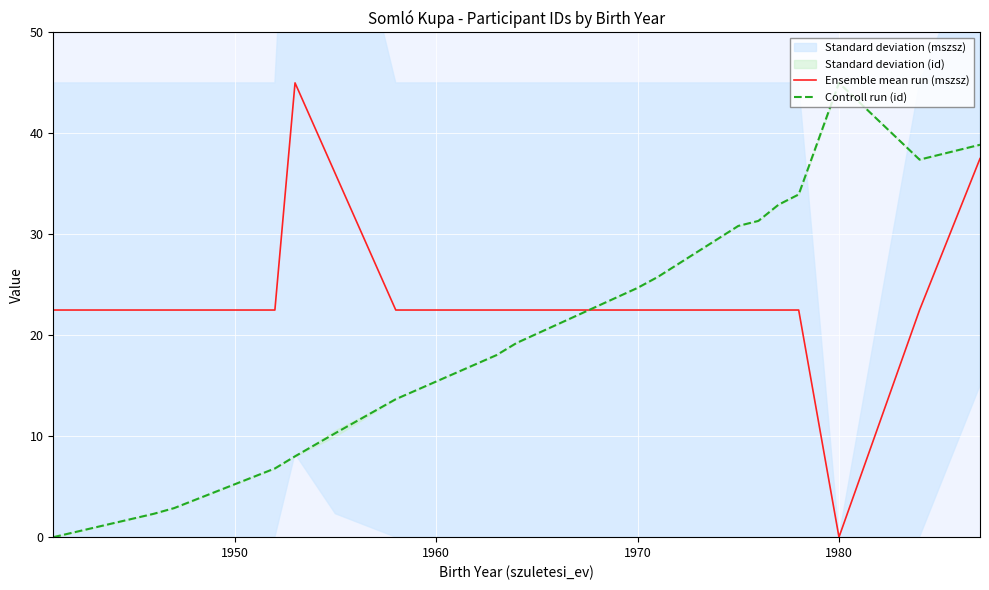

True or false: Ensemble mean run (mszsz) and Controll run (id) cross at least once.

True